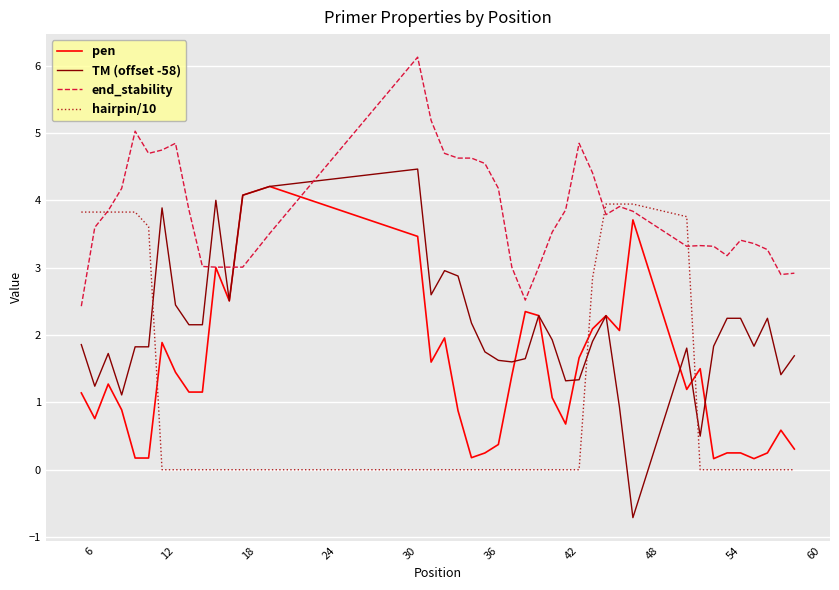

After their last crossing, which series has the higher values: pen or hairpin/10?

pen